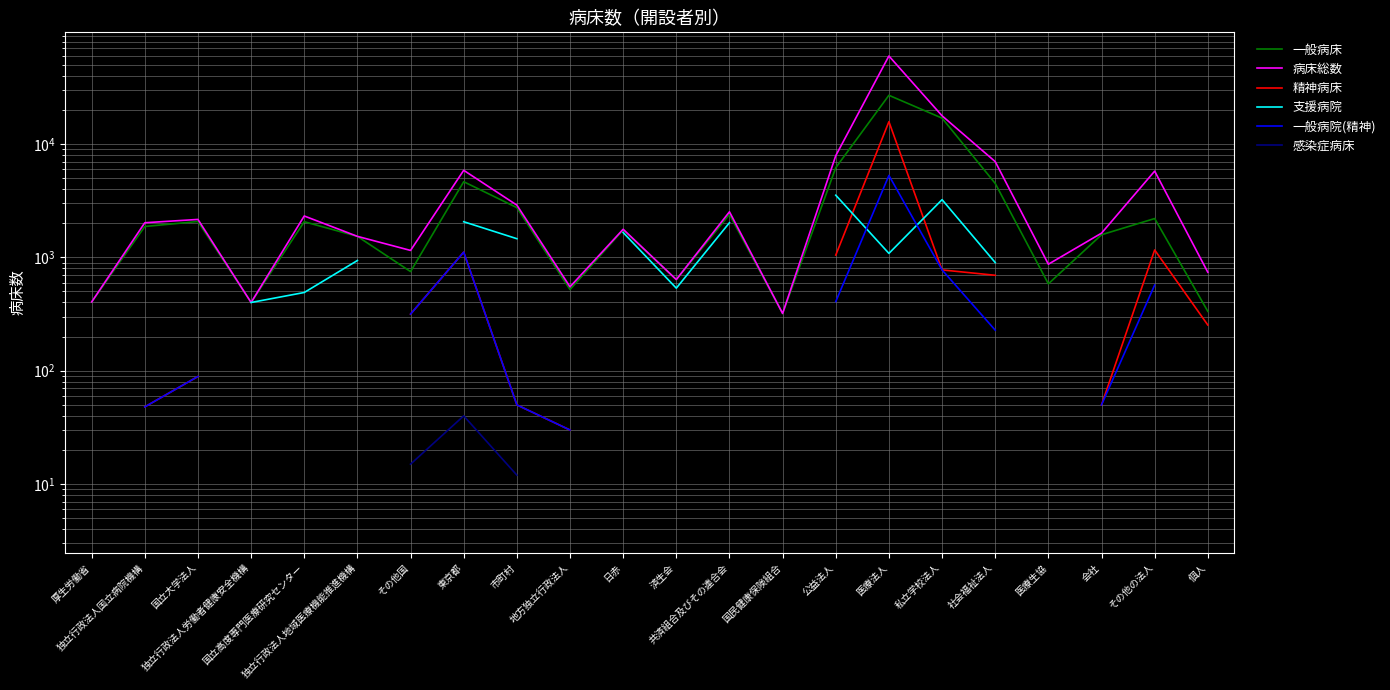

How many lines are shown in the chart?

6